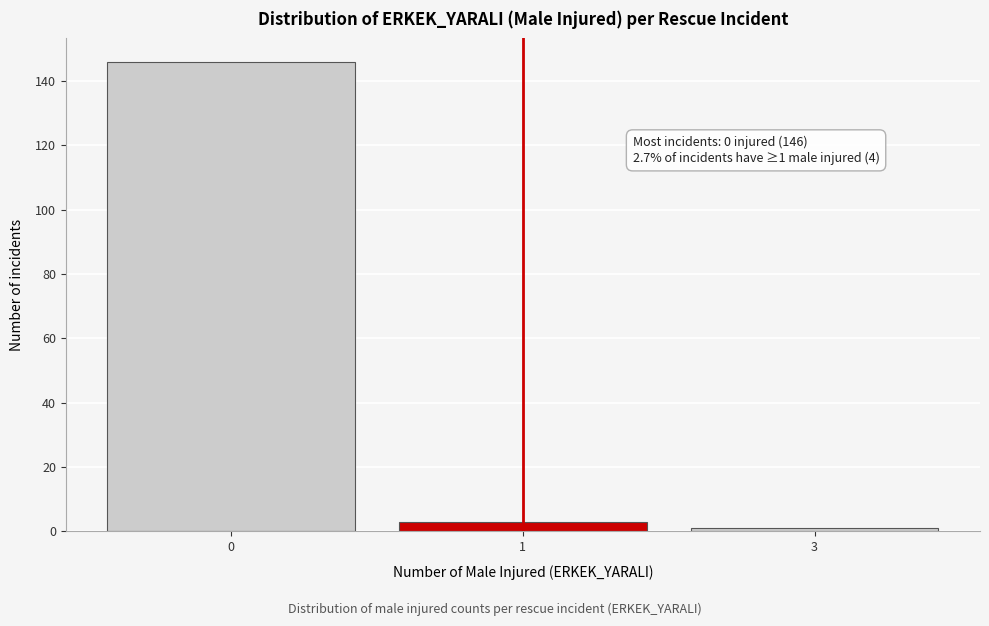

Reading left to right, list all the values displayed in this chart.

0=146	1=3	3=1